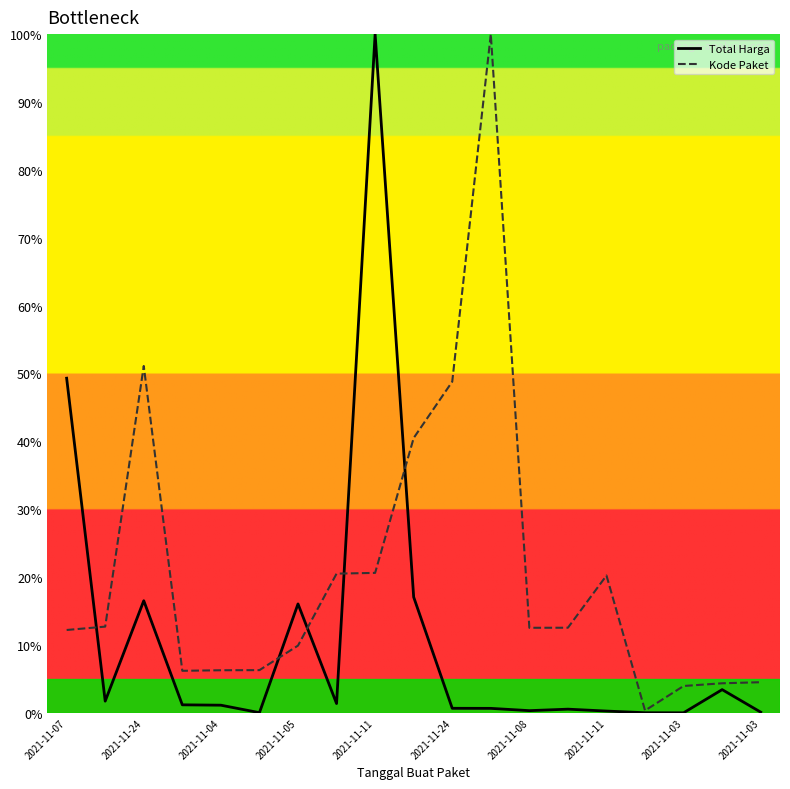

What is the maximum value for Total Harga?

100.0